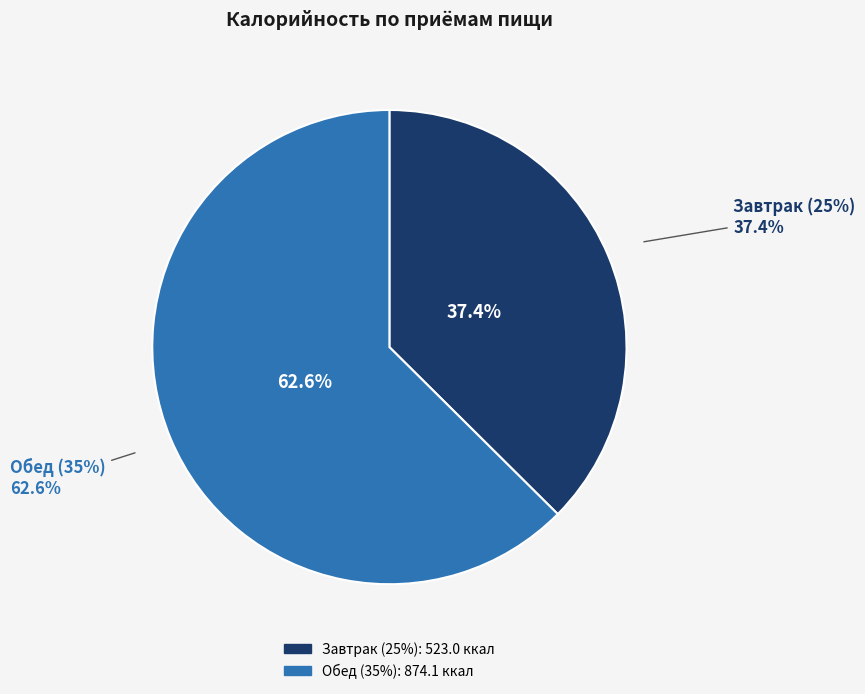

How many slices are in this pie chart?

2